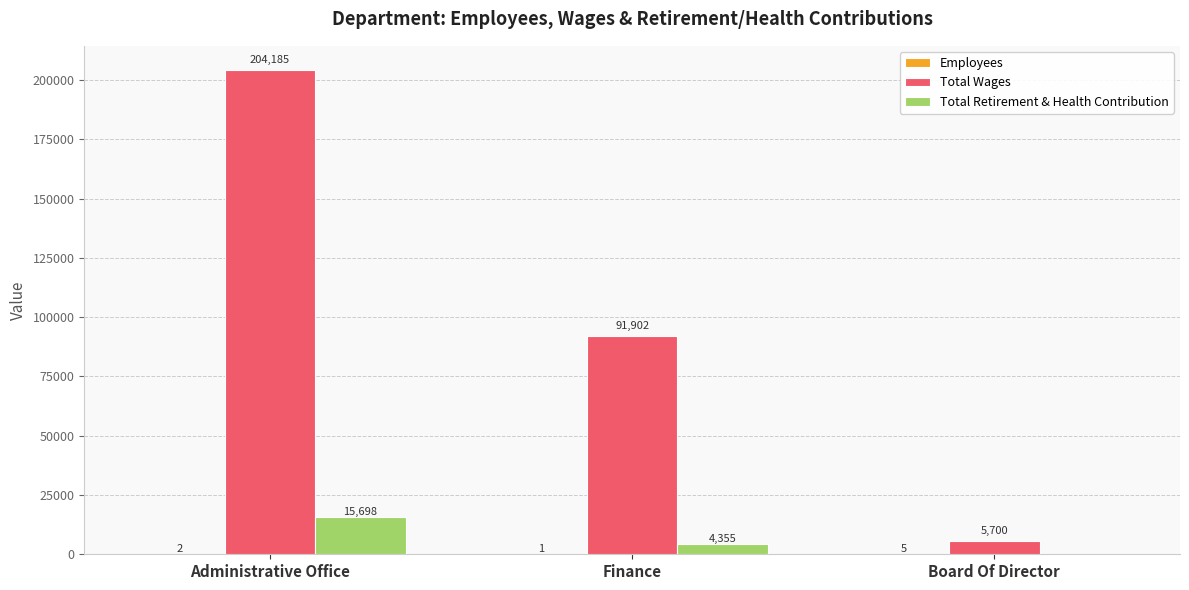

Is it true that Total Retirement & Health Contribution equals 15698 at Administrative Office?

True